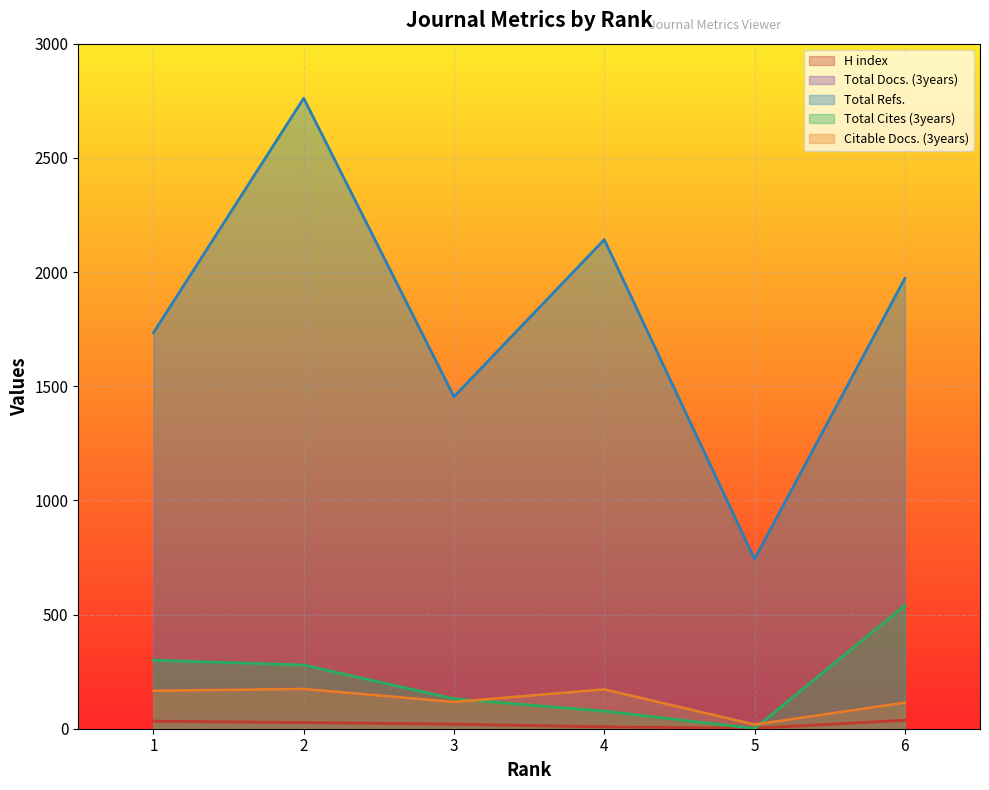

How many times do Total Cites (3years) and H index cross each other?

2